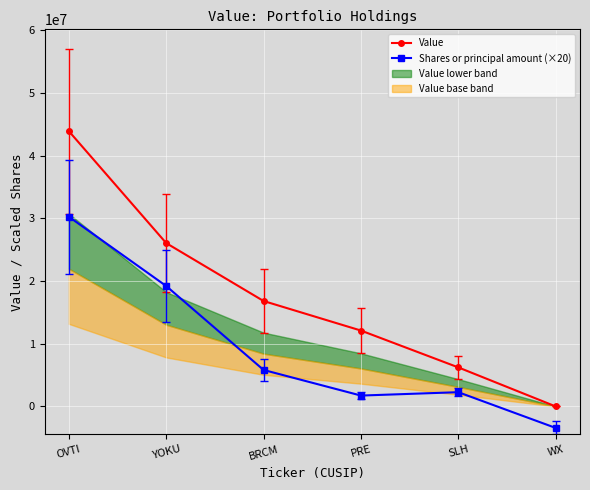

What is the sum of all Shares or principal amount (×20) values?

55833340